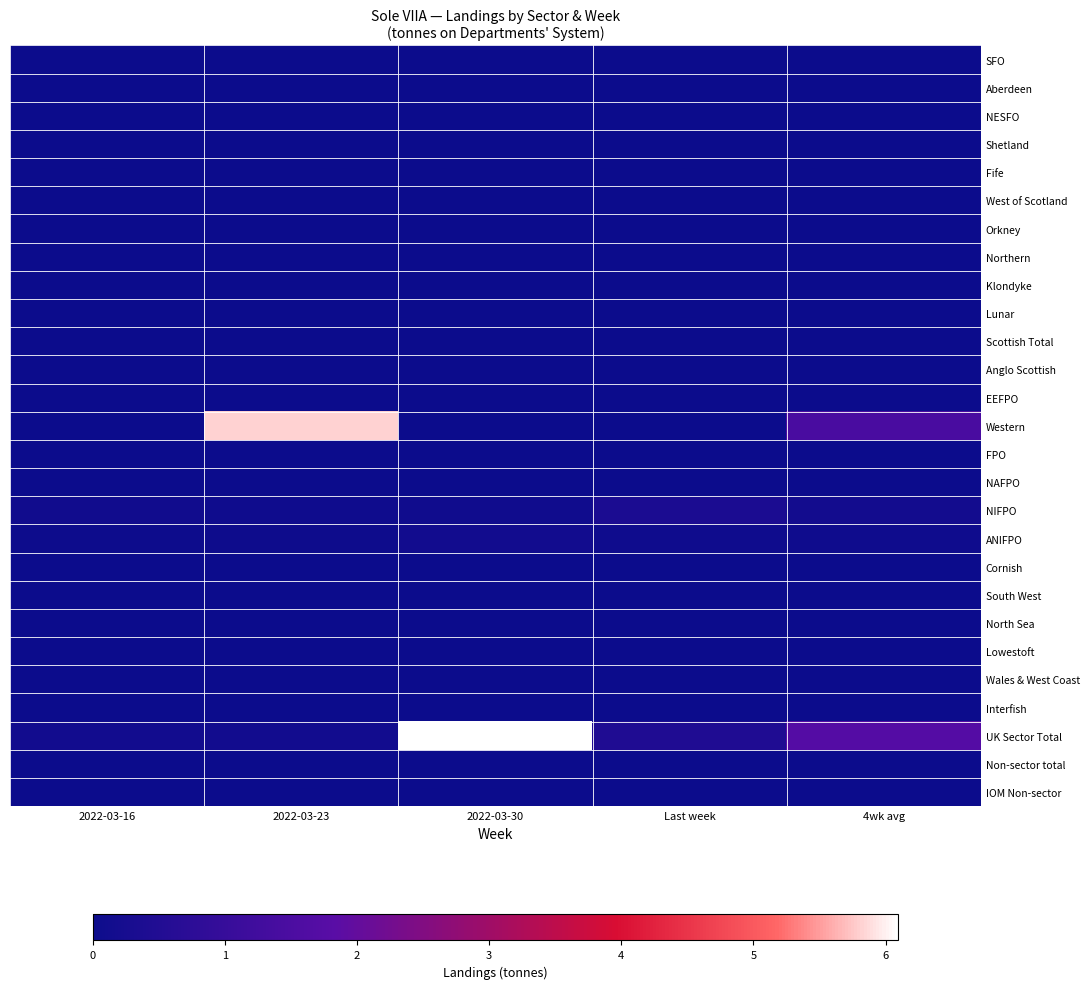

At 4wk avg, list the series in order from largest to smallest.

UK Sector Total, Western, NIFPO, ANIFPO, SFO, Aberdeen, NESFO, Shetland, Fife, West of Scotland, Orkney, Northern, Klondyke, Lunar, Scottish Total, Anglo Scottish, EEFPO, FPO, NAFPO, Cornish, South West, North Sea, Lowestoft, Wales & West Coast, Interfish, Non-sector total, IOM Non-sector